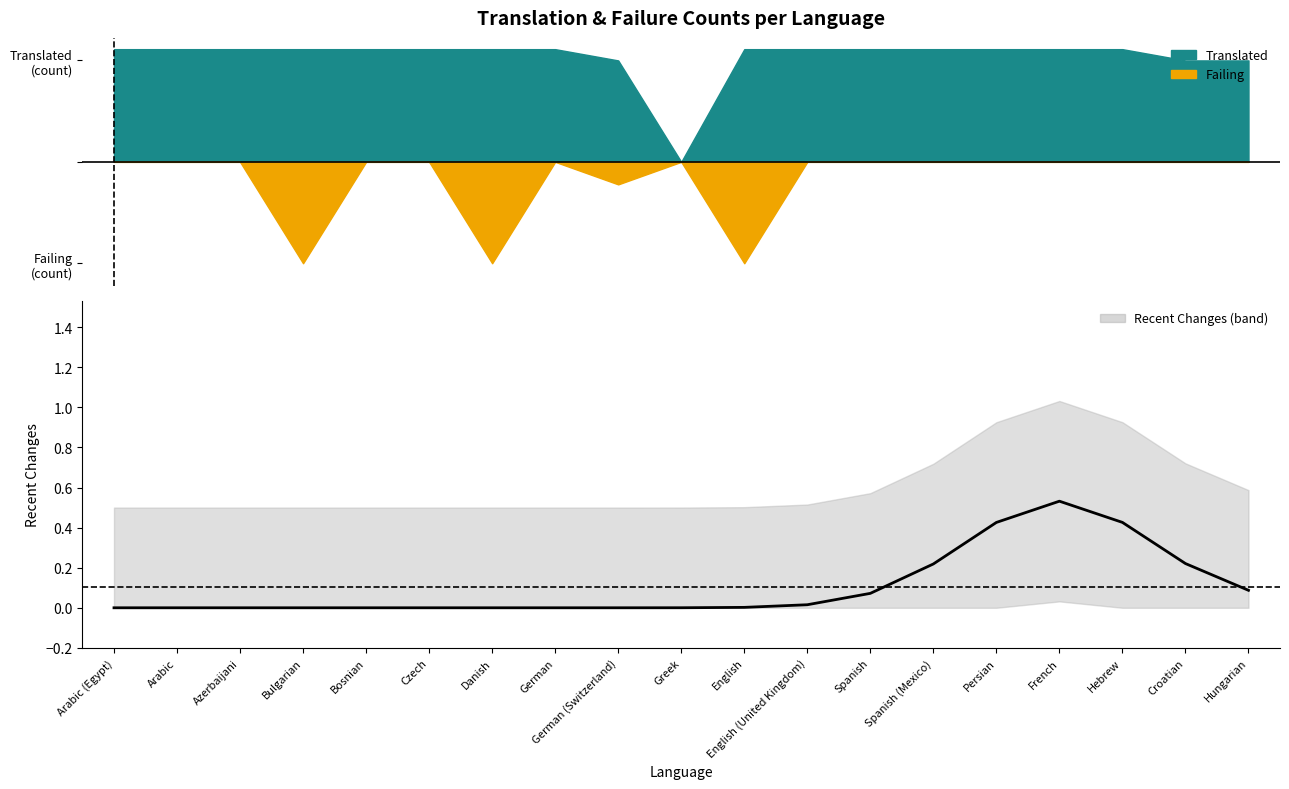

What is the sum of all values?

2.0